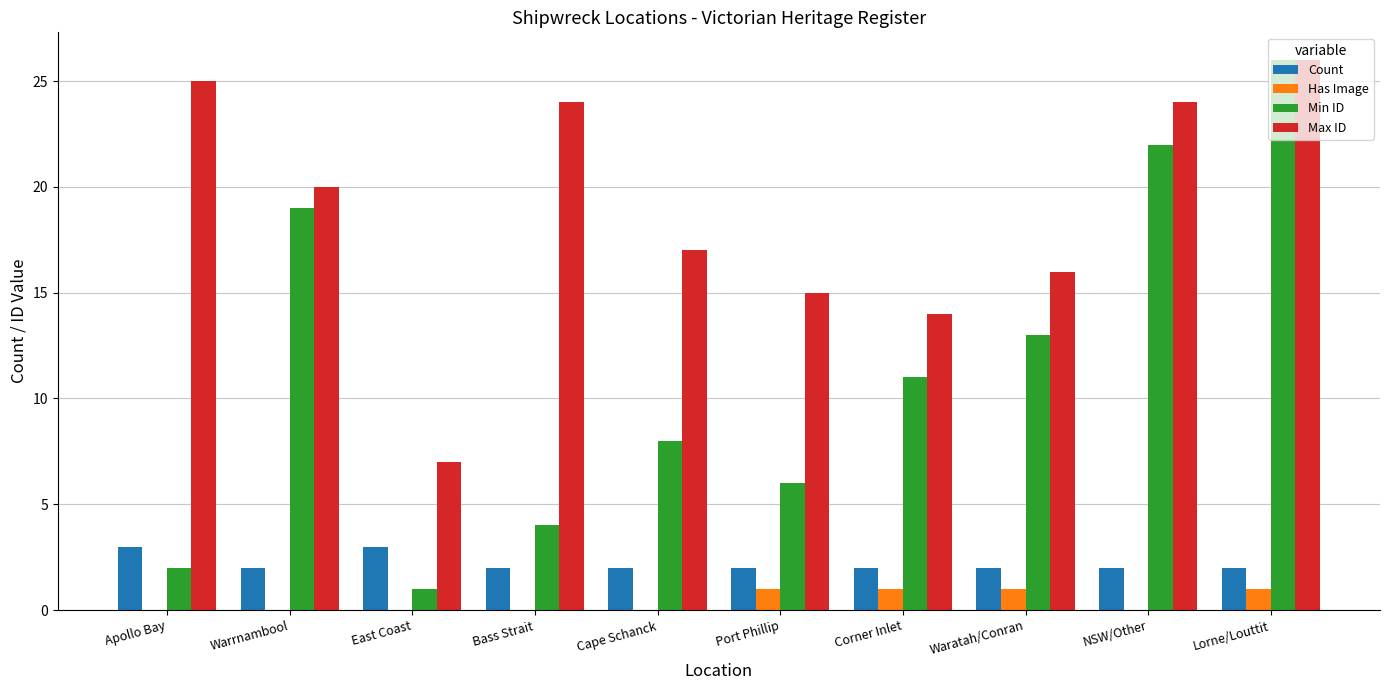

How many distinct data groups are displayed?

4